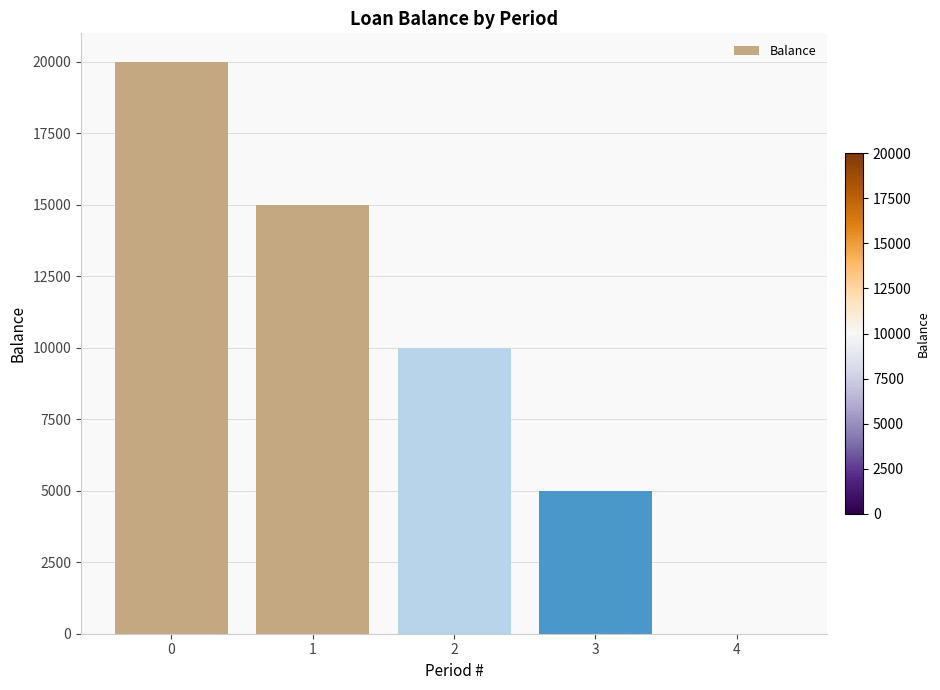

Approximately how many times larger is the value at 1 compared to 0?

0.8